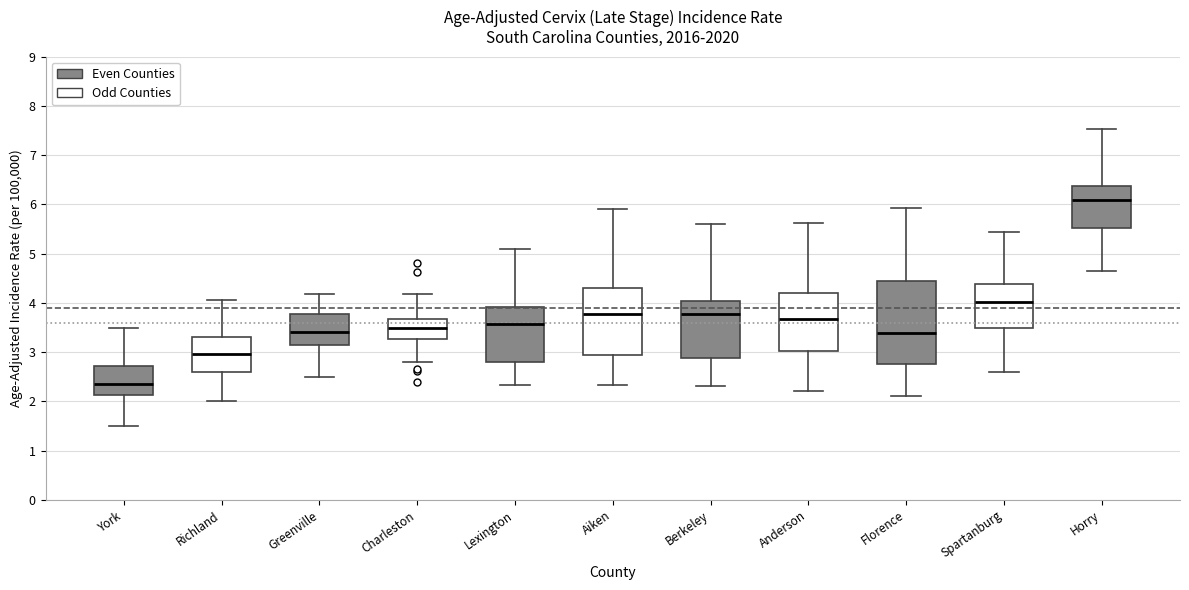

Which box is the tallest, from its lower edge to its upper edge?

Florence